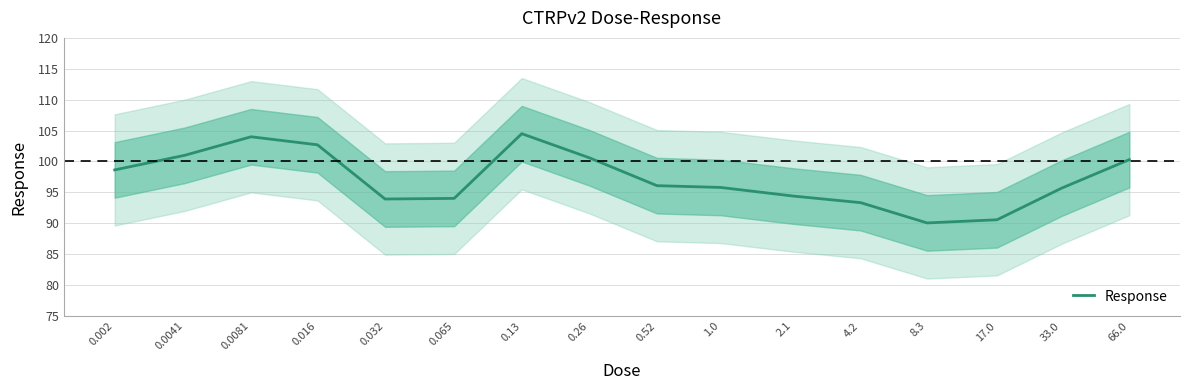

What position from the left is 0.26?

8